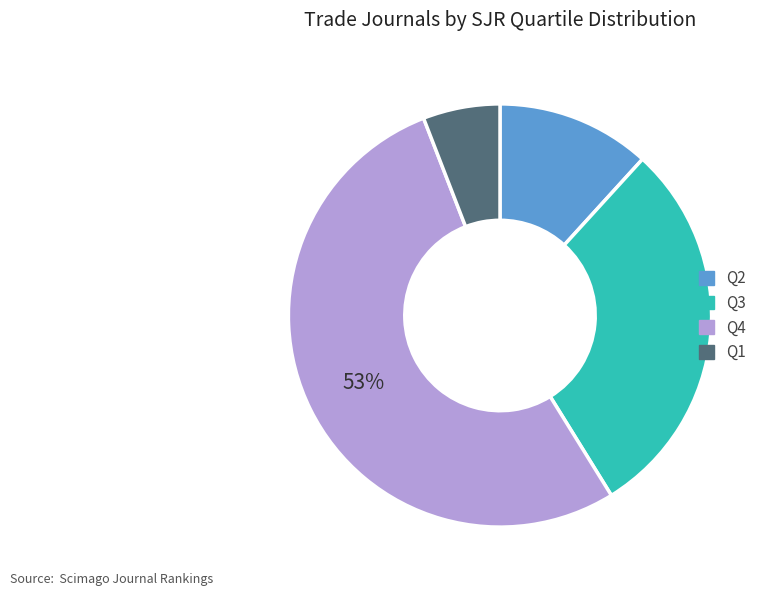

To the nearest percent, what is the combined percentage of Q4 and Q1?

59%